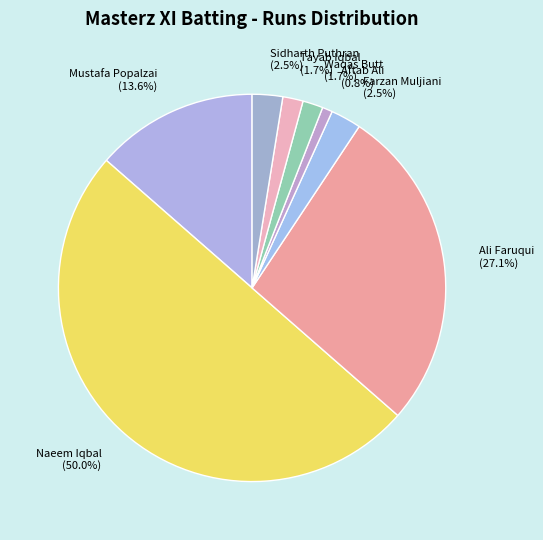

Do Tayab Iqbal (1.7%) and Sidharth Puthran (2.5%) together represent more than half of the pie?

No